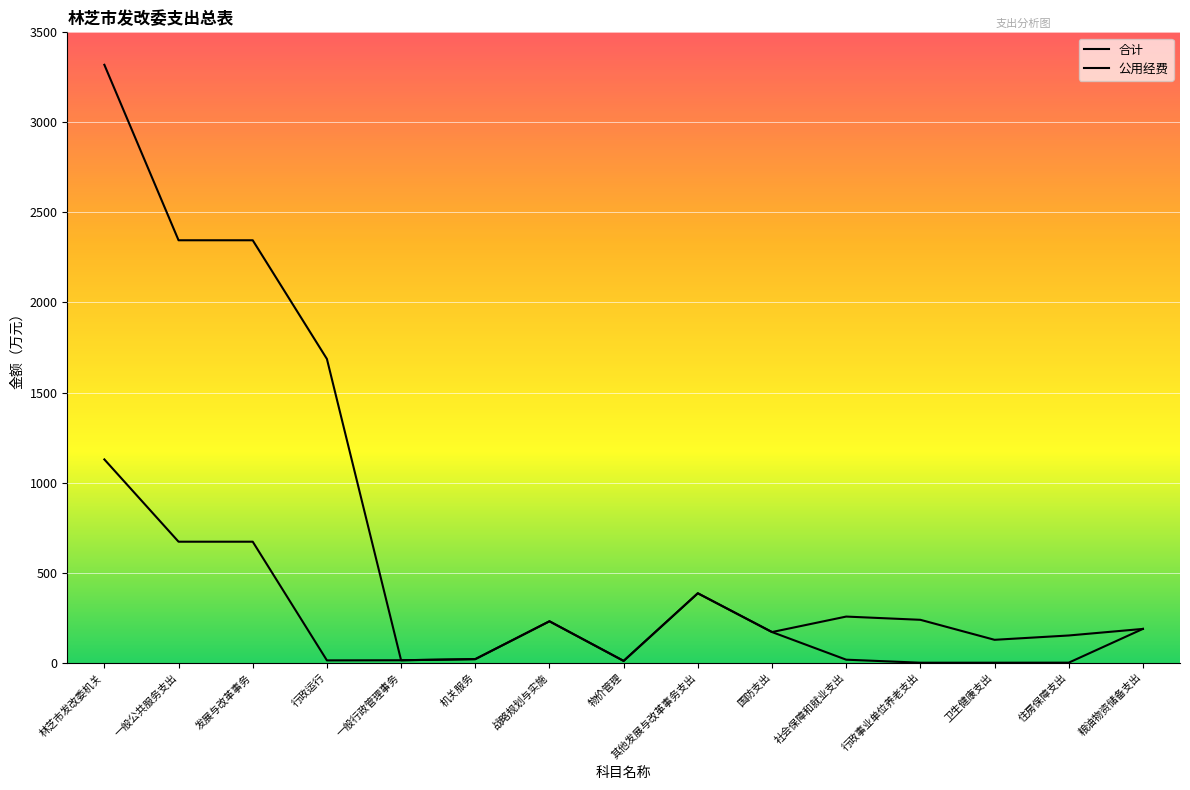

Is this an area chart (filled region under the line)?

No